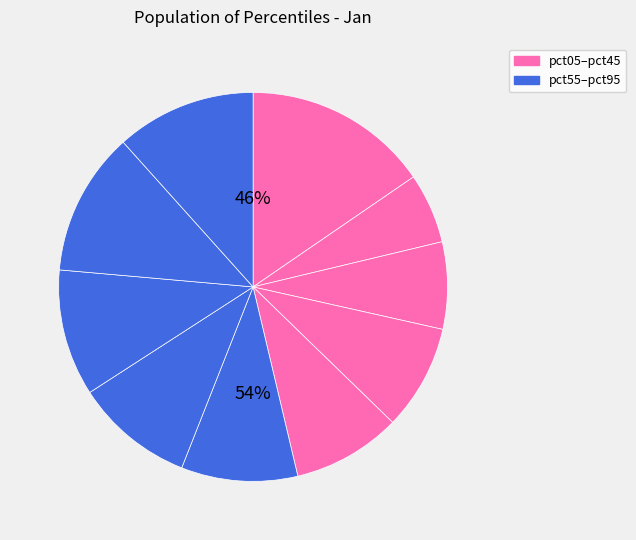

Is it true that pct65 is 10% of the pie?

True